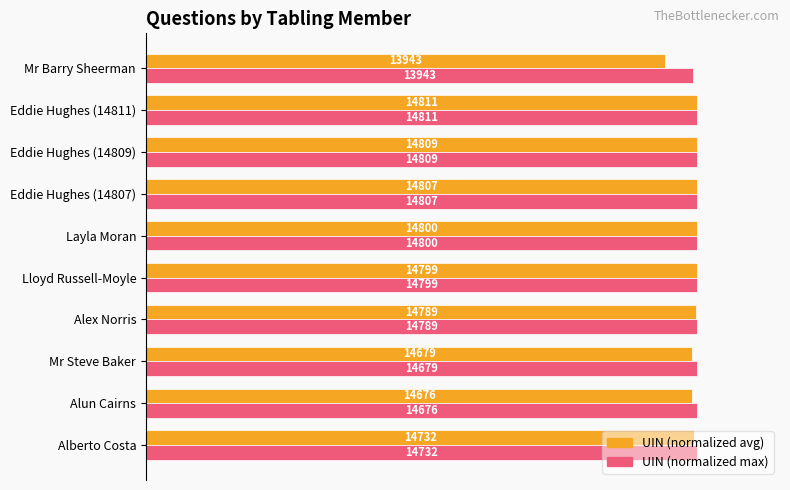

At how many categories does at least one series exceed 95?

10